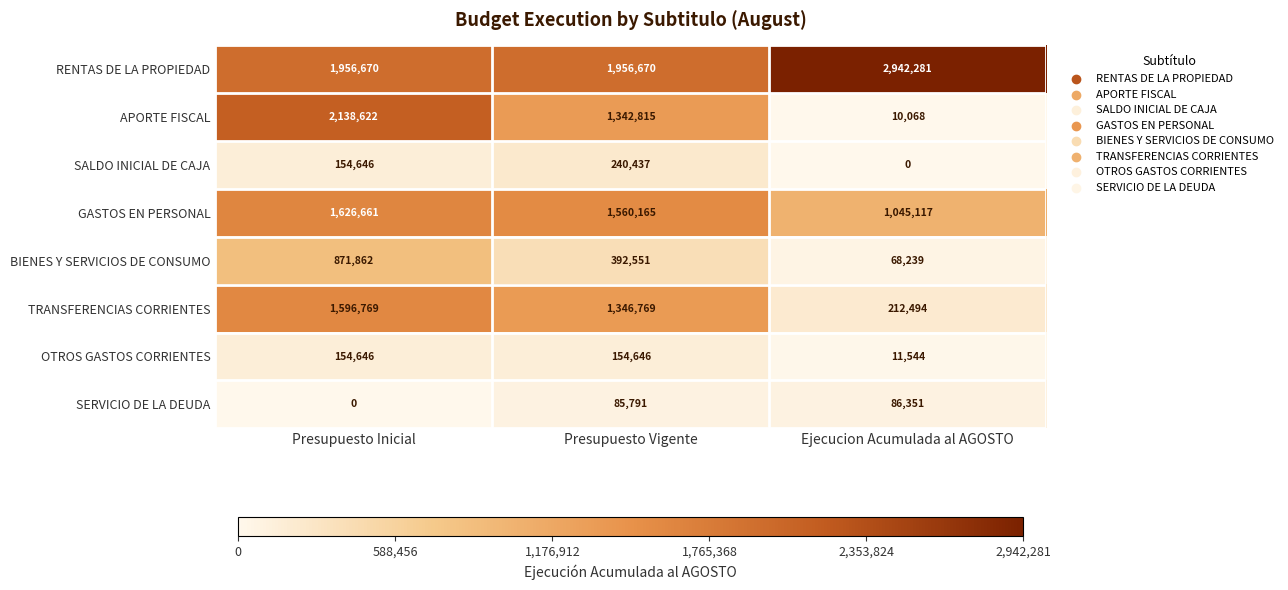

Reading left to right, extract all data points from this chart.

RENTAS DE LA PROPIEDAD: Presupuesto Inicial=1956670	Presupuesto Vigente=1956670	Ejecucion Acumulada al AGOSTO=2942281
APORTE FISCAL: Presupuesto Inicial=2138622	Presupuesto Vigente=1342815	Ejecucion Acumulada al AGOSTO=10068
SALDO INICIAL DE CAJA: Presupuesto Inicial=154646	Presupuesto Vigente=240437	Ejecucion Acumulada al AGOSTO=0
GASTOS EN PERSONAL: Presupuesto Inicial=1626661	Presupuesto Vigente=1560165	Ejecucion Acumulada al AGOSTO=1045117
BIENES Y SERVICIOS DE CONSUMO: Presupuesto Inicial=871862	Presupuesto Vigente=392551	Ejecucion Acumulada al AGOSTO=68239
TRANSFERENCIAS CORRIENTES: Presupuesto Inicial=1596769	Presupuesto Vigente=1346769	Ejecucion Acumulada al AGOSTO=212494
OTROS GASTOS CORRIENTES: Presupuesto Inicial=154646	Presupuesto Vigente=154646	Ejecucion Acumulada al AGOSTO=11544
SERVICIO DE LA DEUDA: Presupuesto Inicial=0	Presupuesto Vigente=85791	Ejecucion Acumulada al AGOSTO=86351